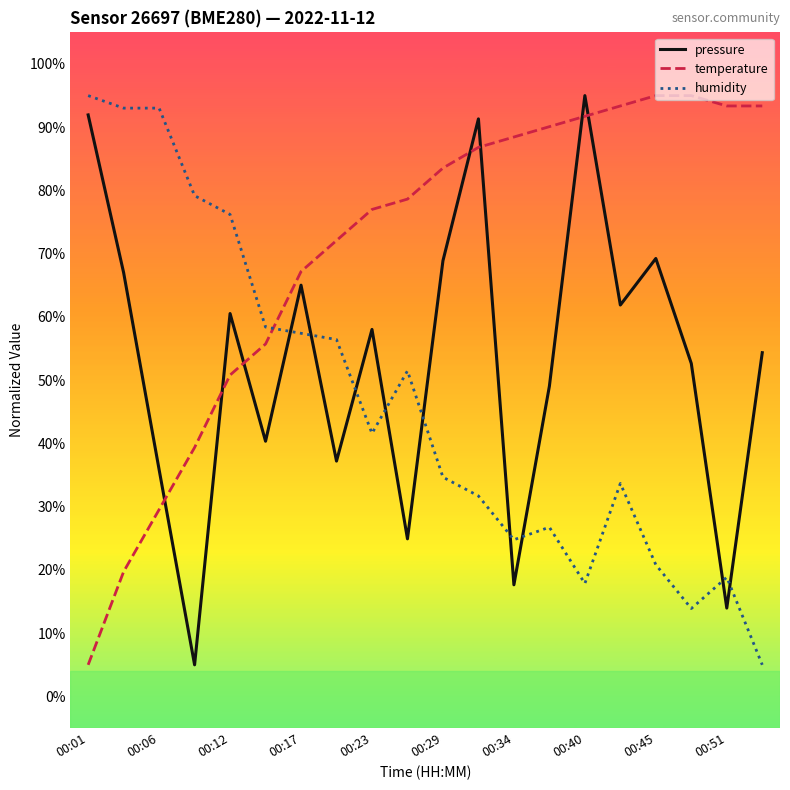

True or false: pressure has more than 2 points higher than both neighbors.

True